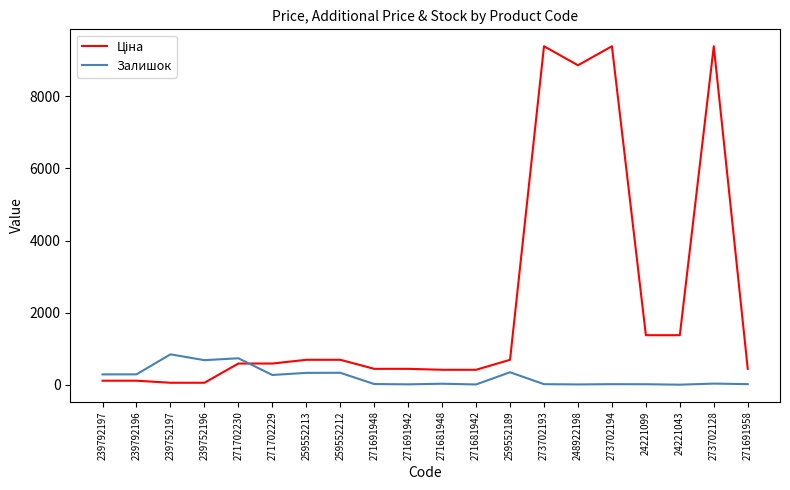

What is the greatest value displayed?

9384.0